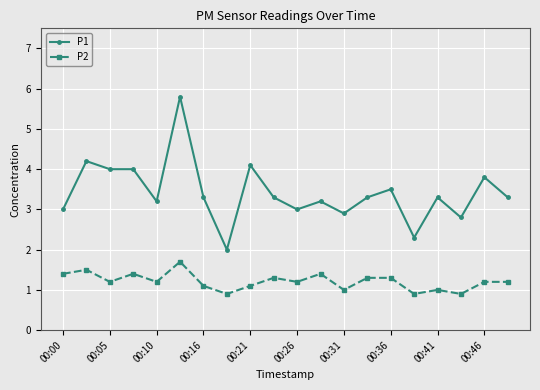

Rank the series by their maximum value, from highest to lowest.

P1, P2